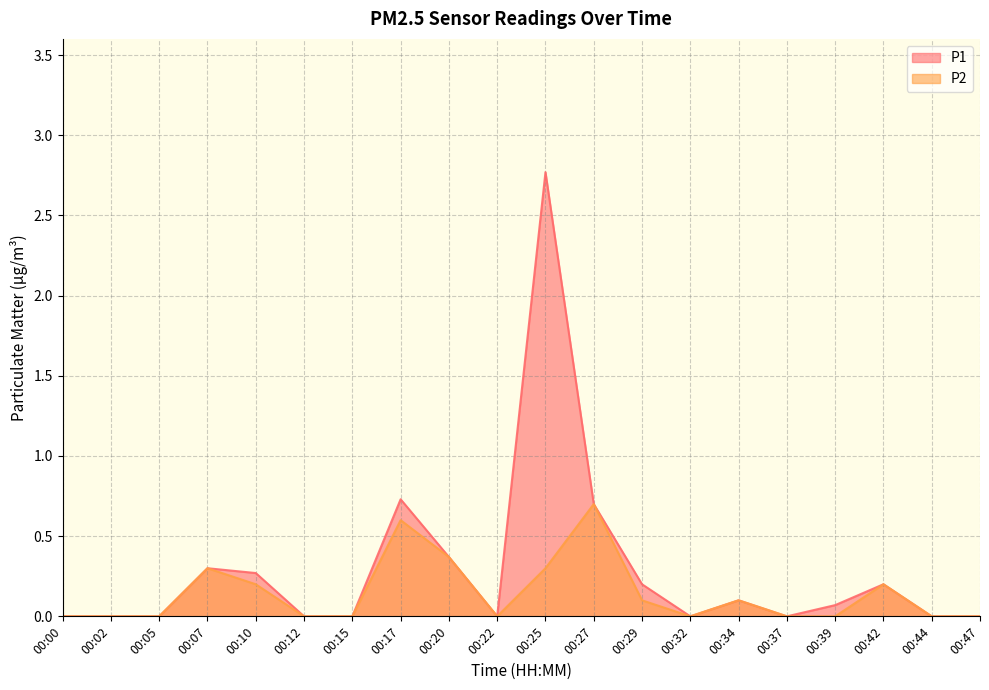

What are all the series names shown in the legend?

P1, P2